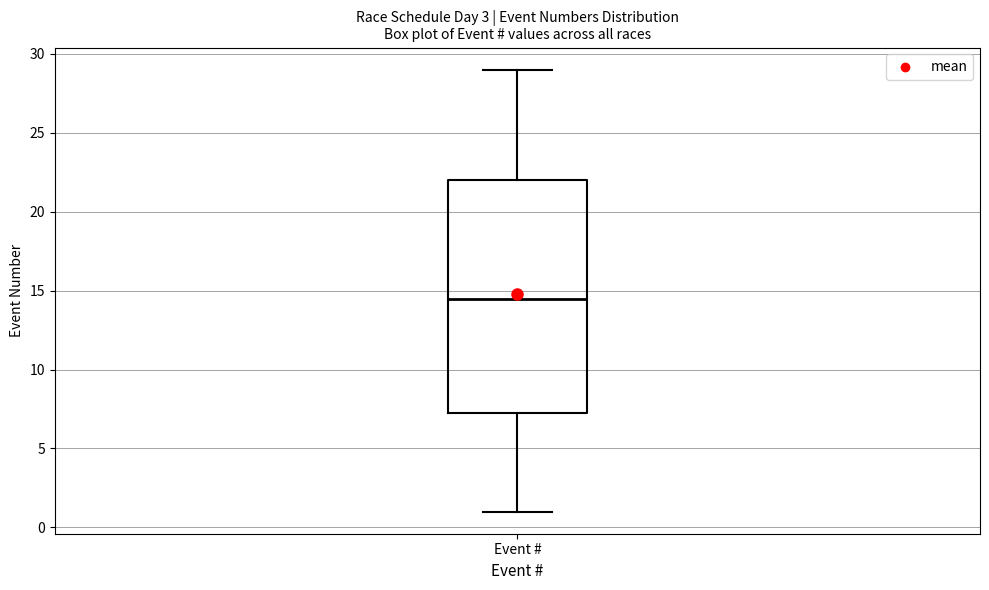

Transcribe this box plot: give where the median line is, the range the box spans, and where the two whiskers end, as read against the y-axis. The values are not printed on the chart, so give them approximately, as read against the axis.

median 14.5, box 7.5 to 22.0, whiskers 1.0 to 29.0